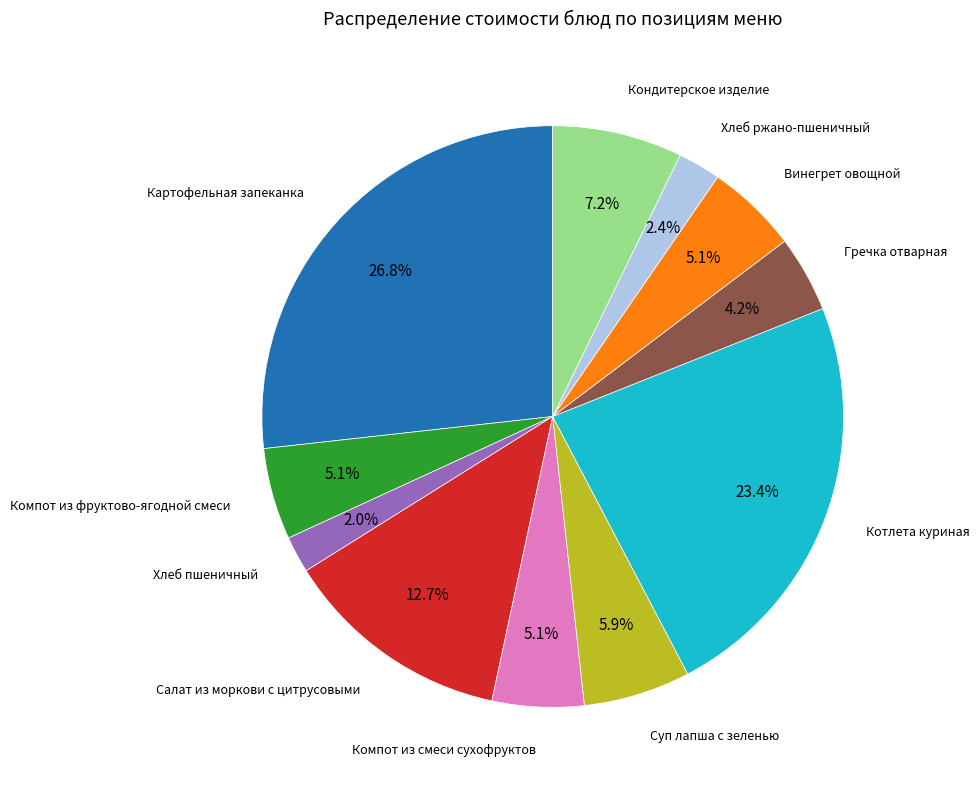

Is there a majority slice in this chart?

No